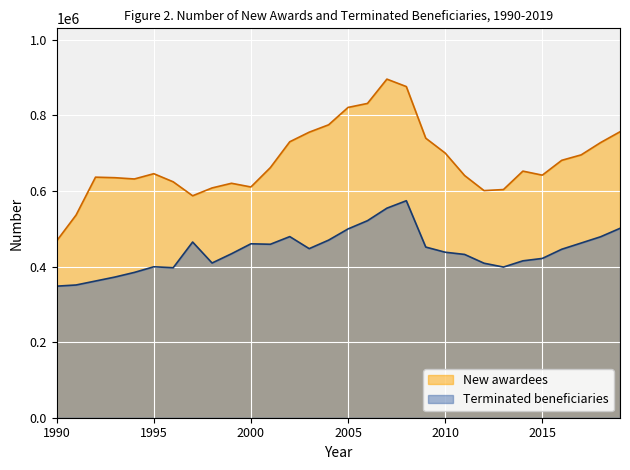

Which category has the highest value across all series?

2007